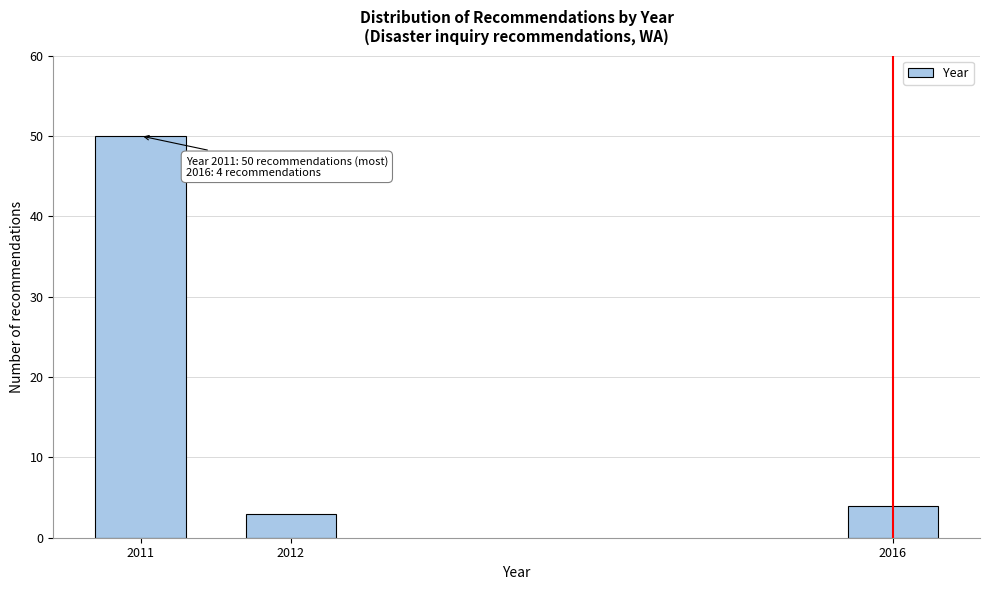

Reading left to right, extract all data points from this chart.

50	3	4